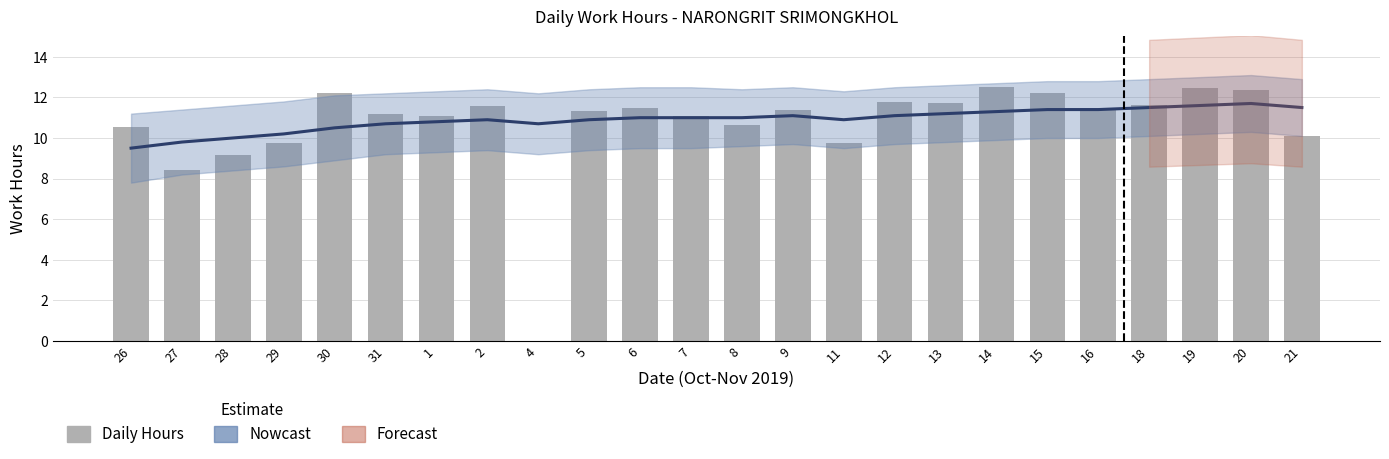

True or false: the data shows 17.6 at 8.

False